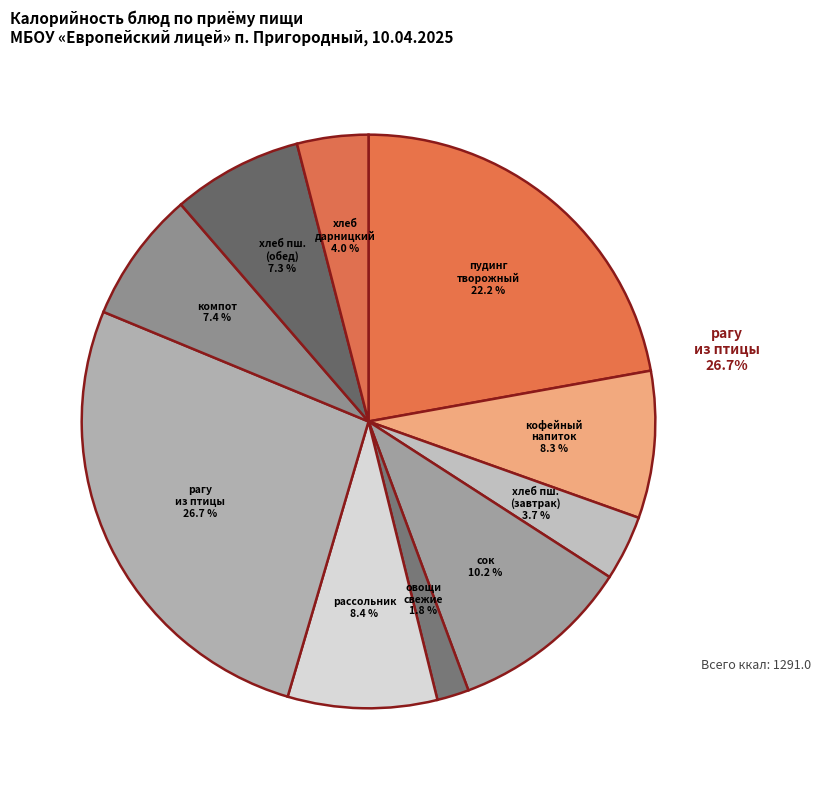

Which slice is the largest?

рагу из птицы